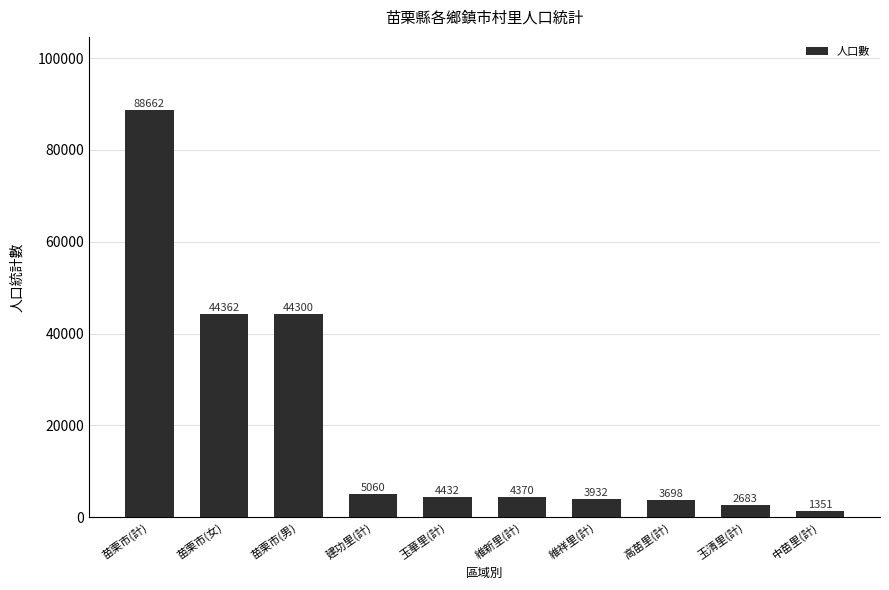

At which label does the data first exceed 4432?

苗栗市(計)